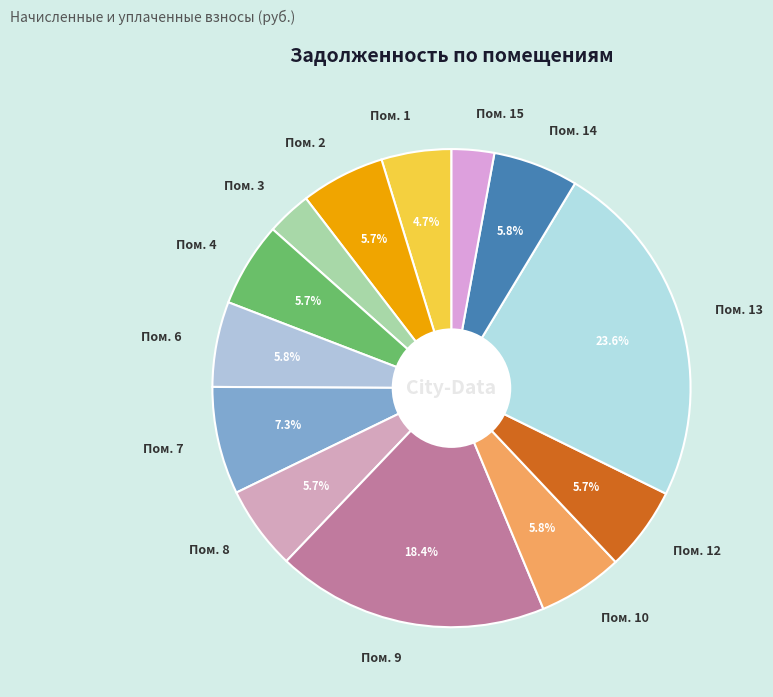

Do Пом. 15 and Пом. 6 together represent more than half of the pie?

No